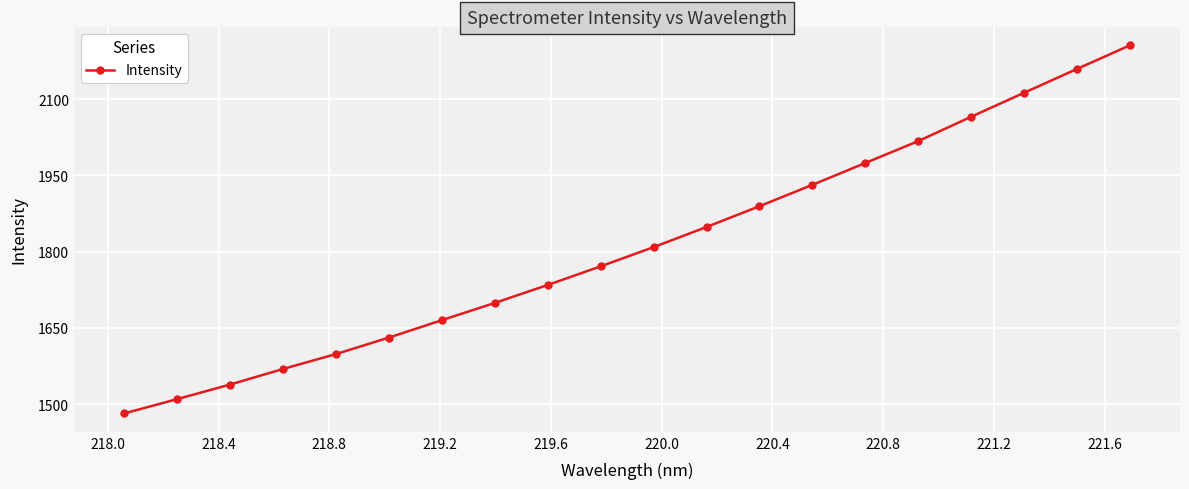

True or false: there are more than 2 points higher than both neighbors.

False